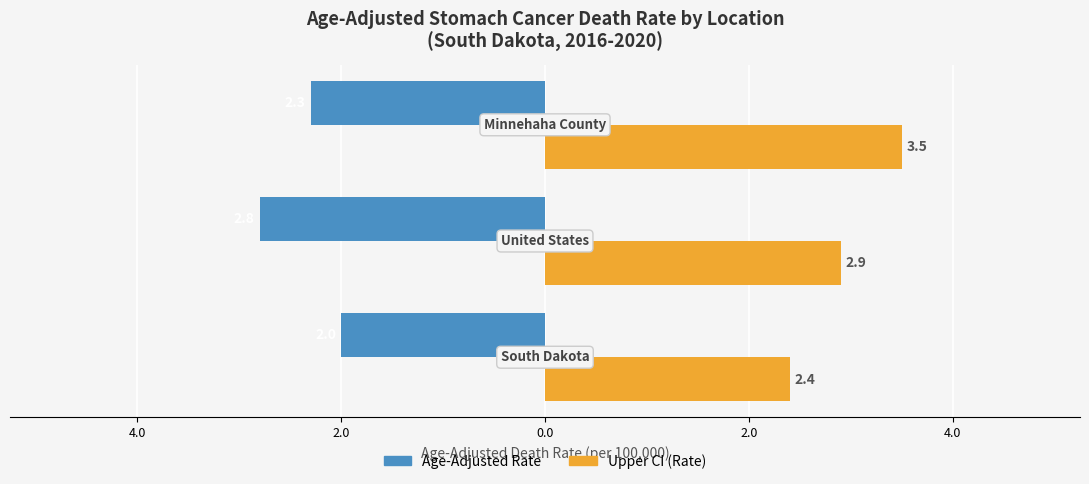

How many Age-Adjusted Rate values are between -2 and -1?

1